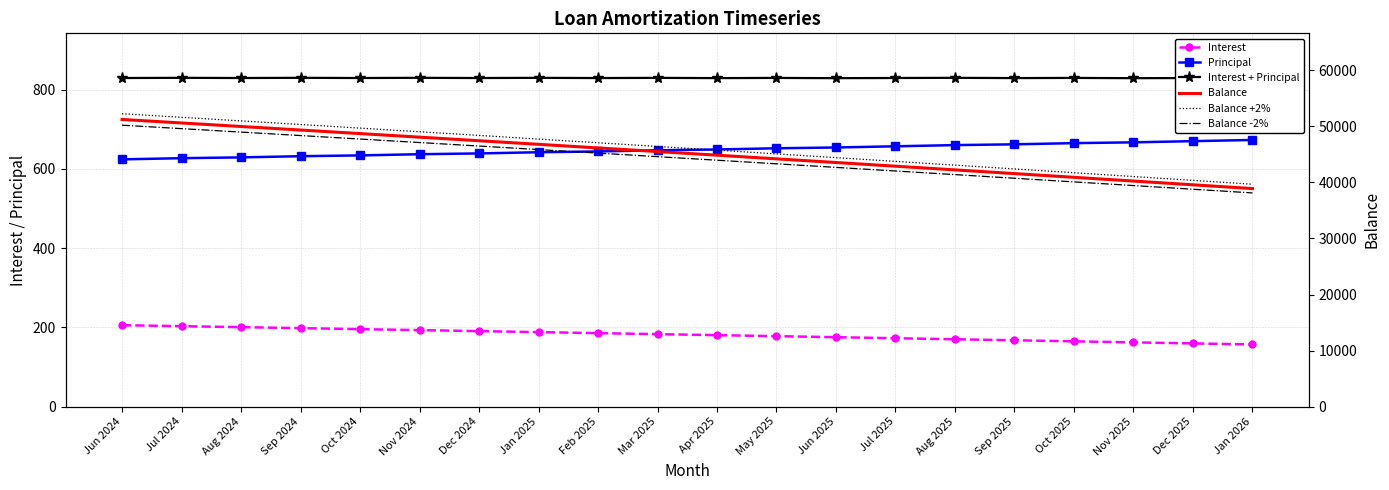

The Interest + Principal series shows 829.4 at Dec 2025. True or false?

True